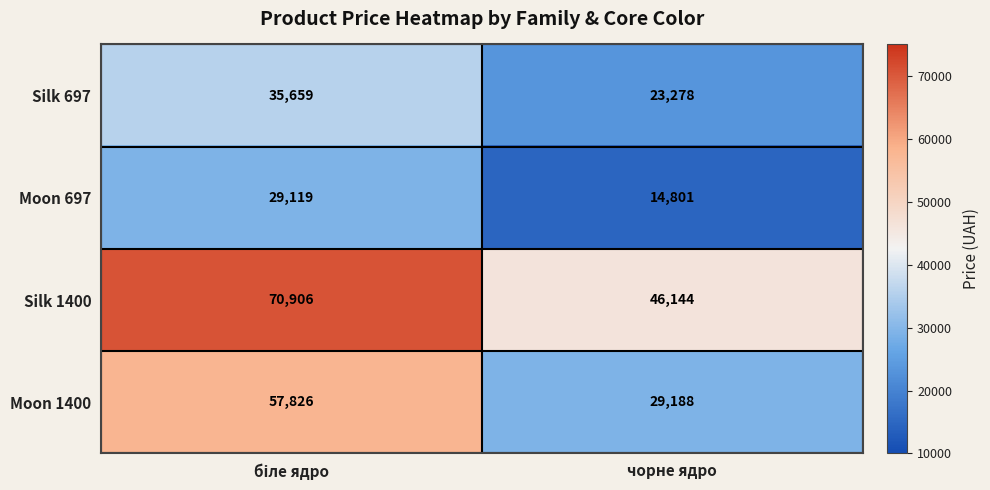

What is the difference between the highest and lowest values at чорне ядро?

31343